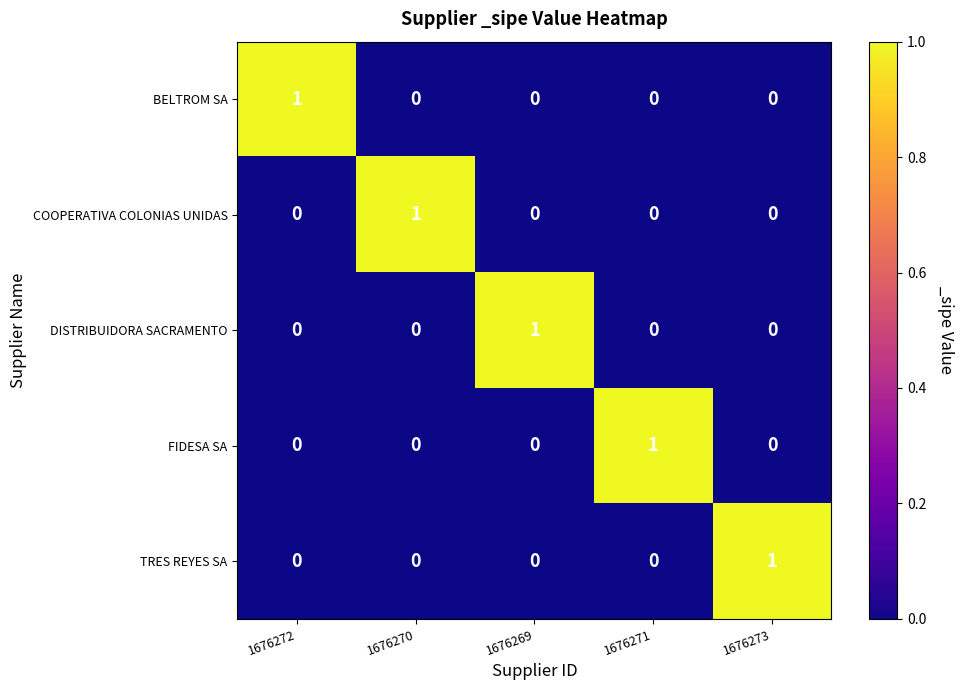

How many TRES REYES SA values are between 0 and 1?

5